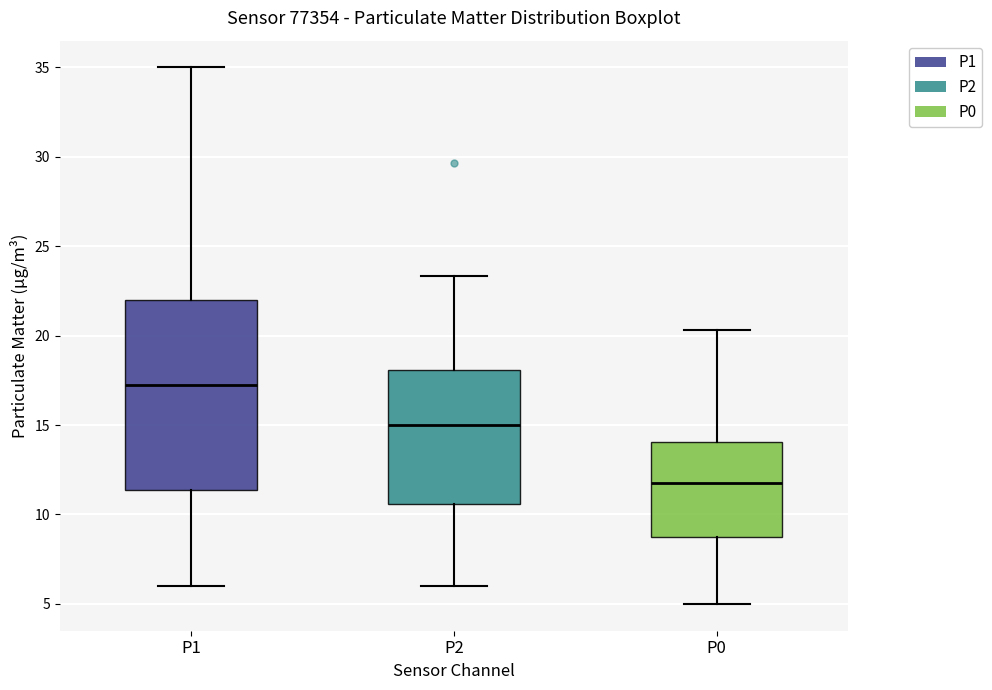

Where does the lower whisker of the box for P0 end on the y-axis? The values are not printed on the chart, so give them approximately, as read against the axis.

5.0